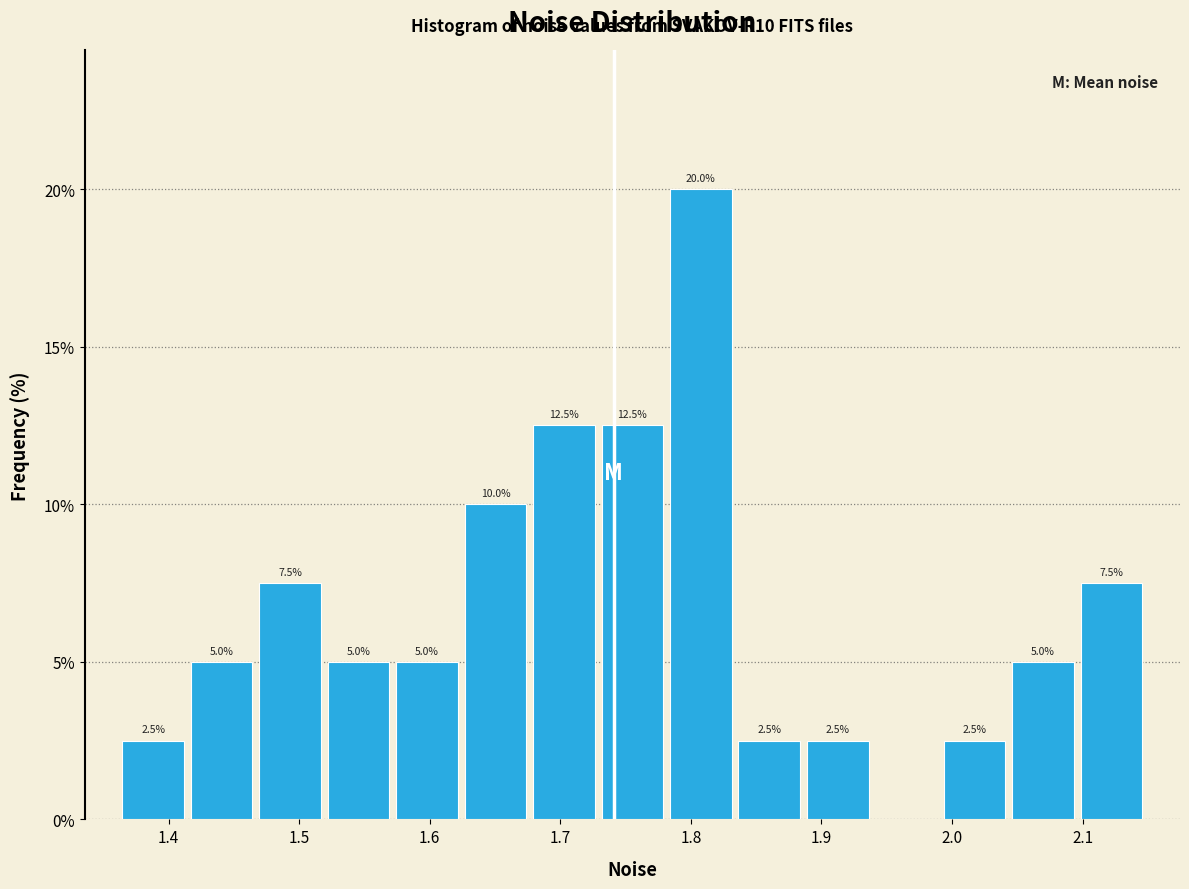

Which range on the x-axis has the tallest bar?

1.78 to 1.83